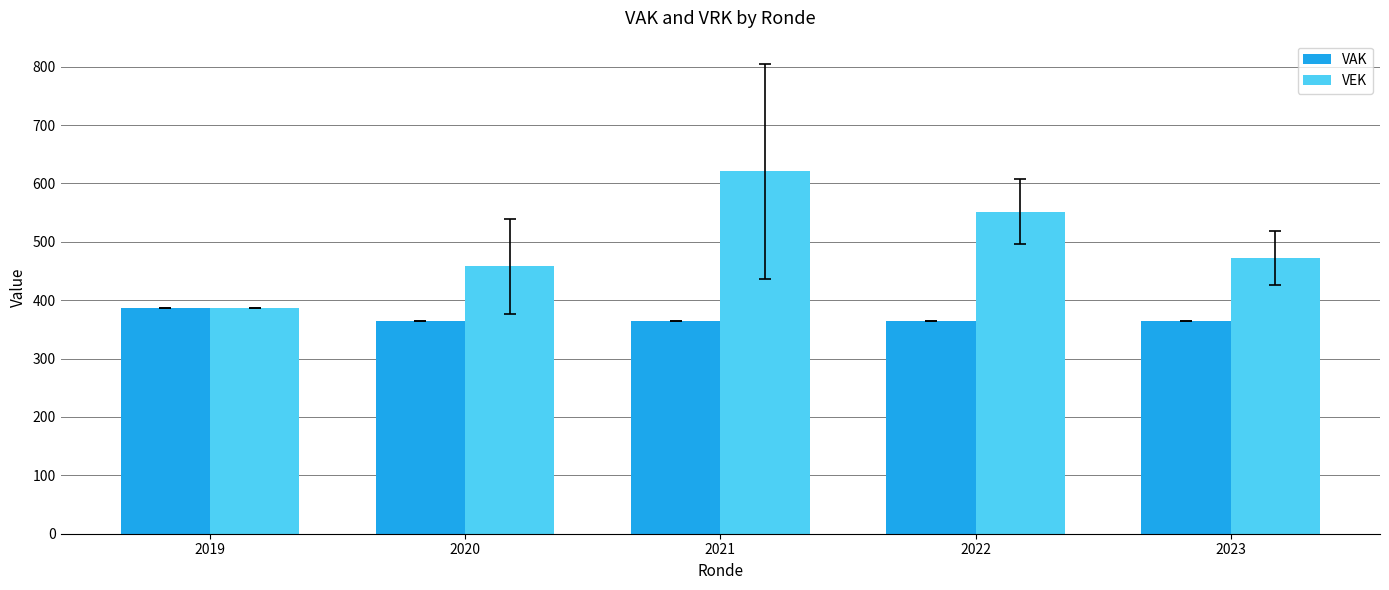

At how many categories does at least one series exceed 433?

4